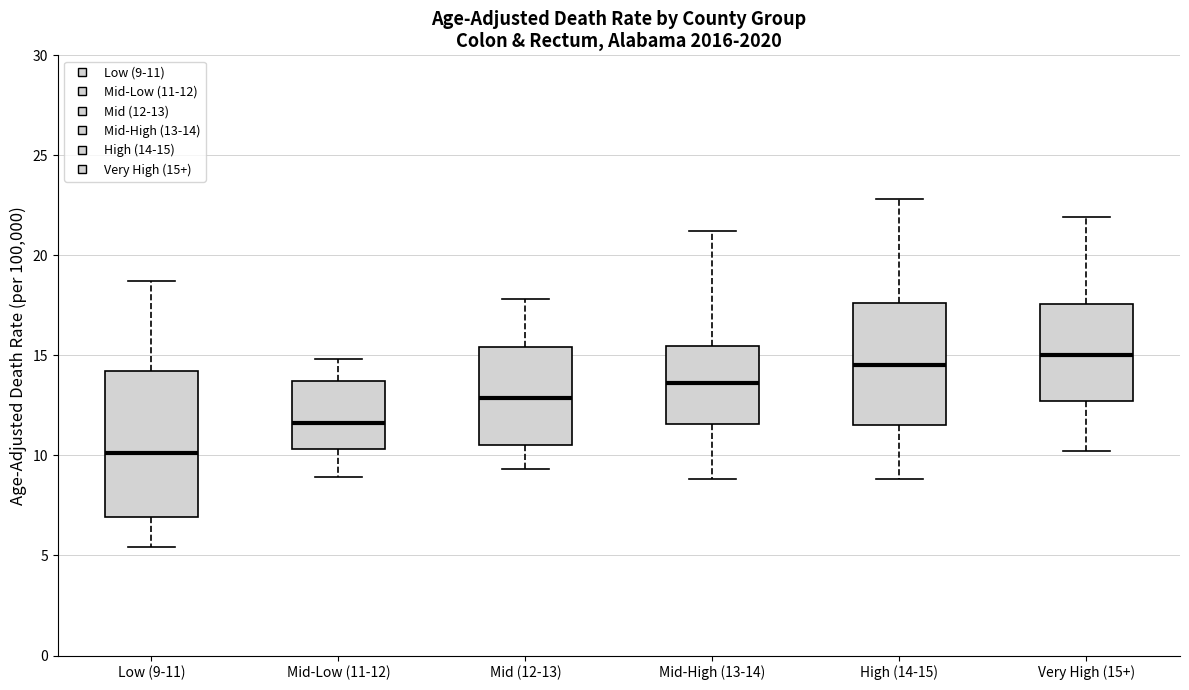

Reading left to right, transcribe this box plot: for each box, give where its median line is, the range the box spans, and where its two whiskers end, as read against the y-axis. The values are not printed on the chart, so give them approximately, as read against the axis.

Low (9-11): median 10.0, box 7.0 to 14.0, whiskers 5.5 to 18.5
Mid-Low (11-12): median 11.5, box 10.5 to 13.5, whiskers 9.0 to 15.0
Mid (12-13): median 13.0, box 10.5 to 15.5, whiskers 9.5 to 18.0
Mid-High (13-14): median 13.5, box 11.5 to 15.5, whiskers 9.0 to 21.0
High (14-15): median 14.5, box 11.5 to 17.5, whiskers 9.0 to 23.0
Very High (15+): median 15.0, box 12.5 to 17.5, whiskers 10.0 to 22.0